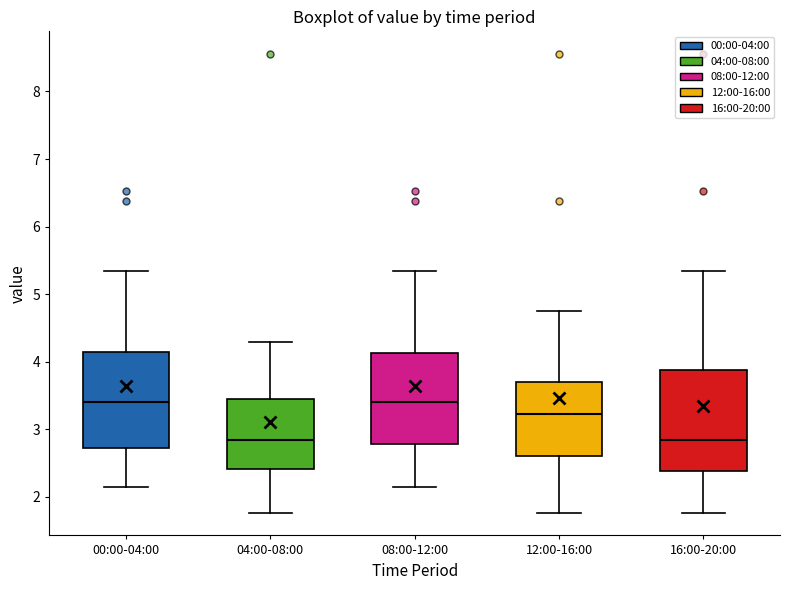

Where does the lower whisker of the box for 16:00-20:00 end on the y-axis? The values are not printed on the chart, so give them approximately, as read against the axis.

1.8